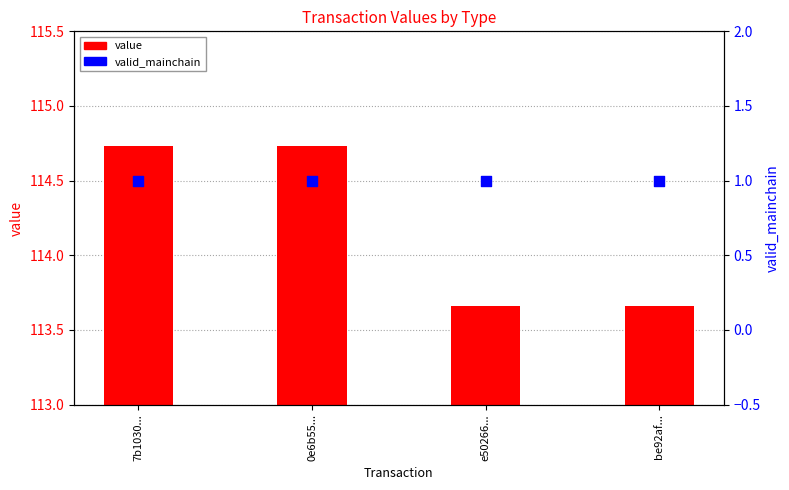

What is the total value across all series at e50266...?

114.7